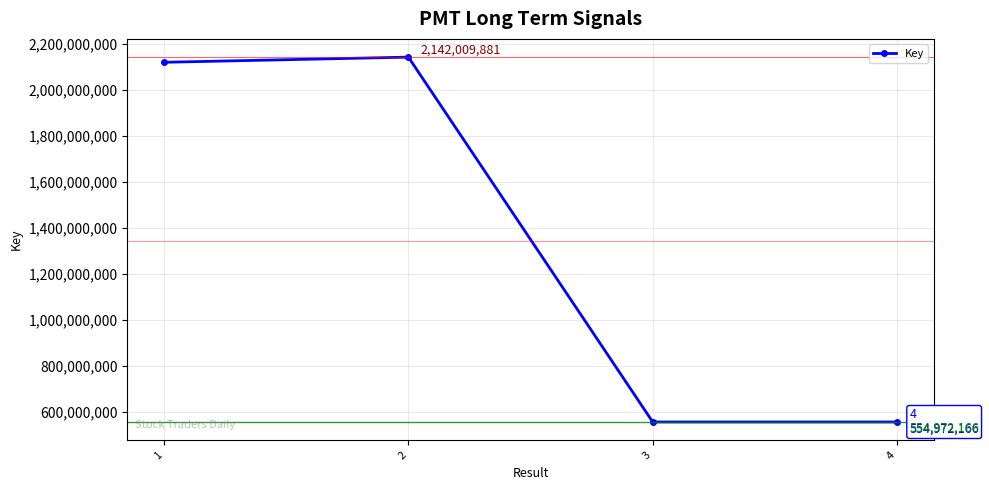

Which has a higher value, 4 or 3?

3